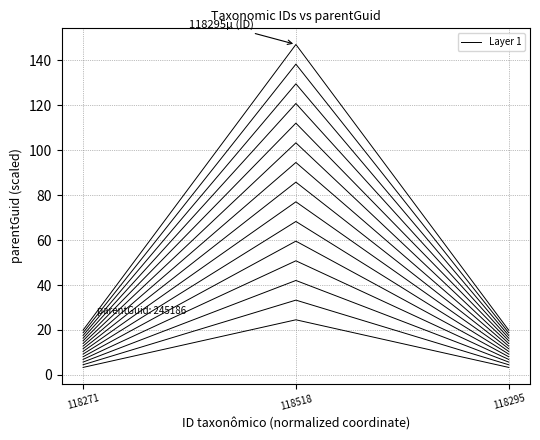

What is the label of the 2nd point from the right?

118518